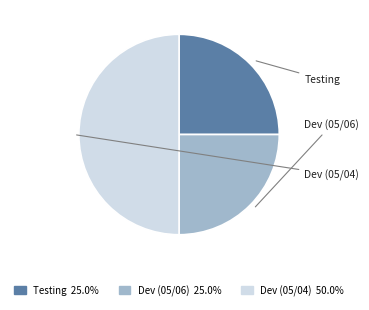

Do Testing 25.0% and Dev (05/04) 50.0% together represent more than half of the pie?

Yes